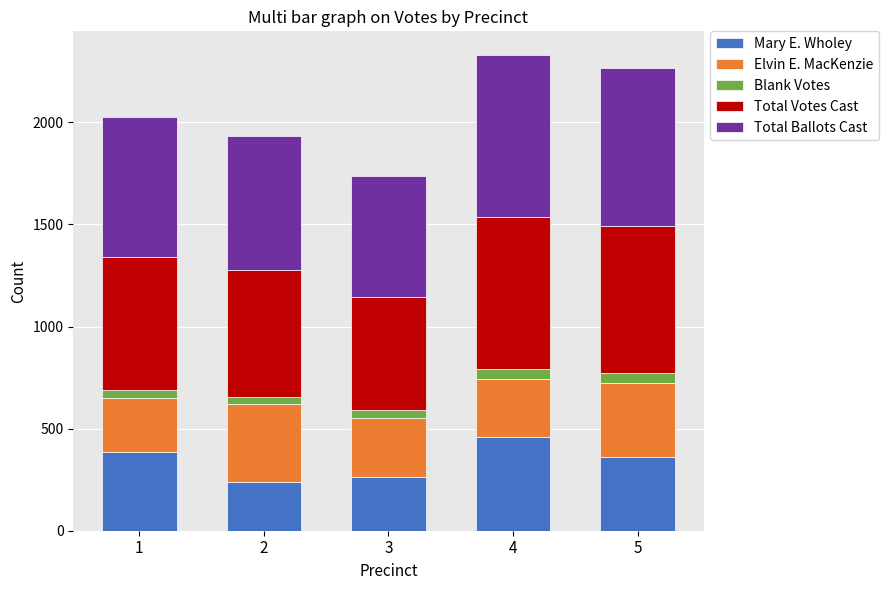

Does the chart contain stacked bars?

Yes